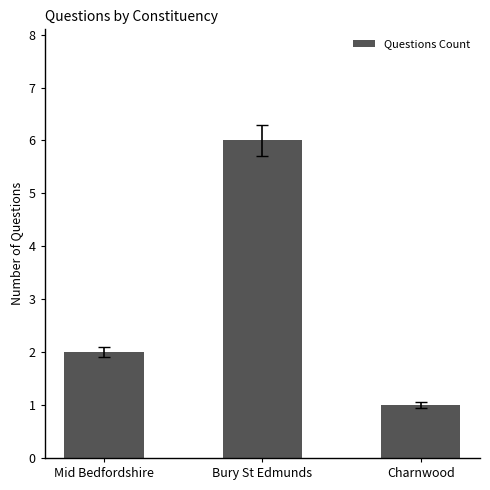

List the labels in order of value, largest first.

Bury St Edmunds, Mid Bedfordshire, Charnwood